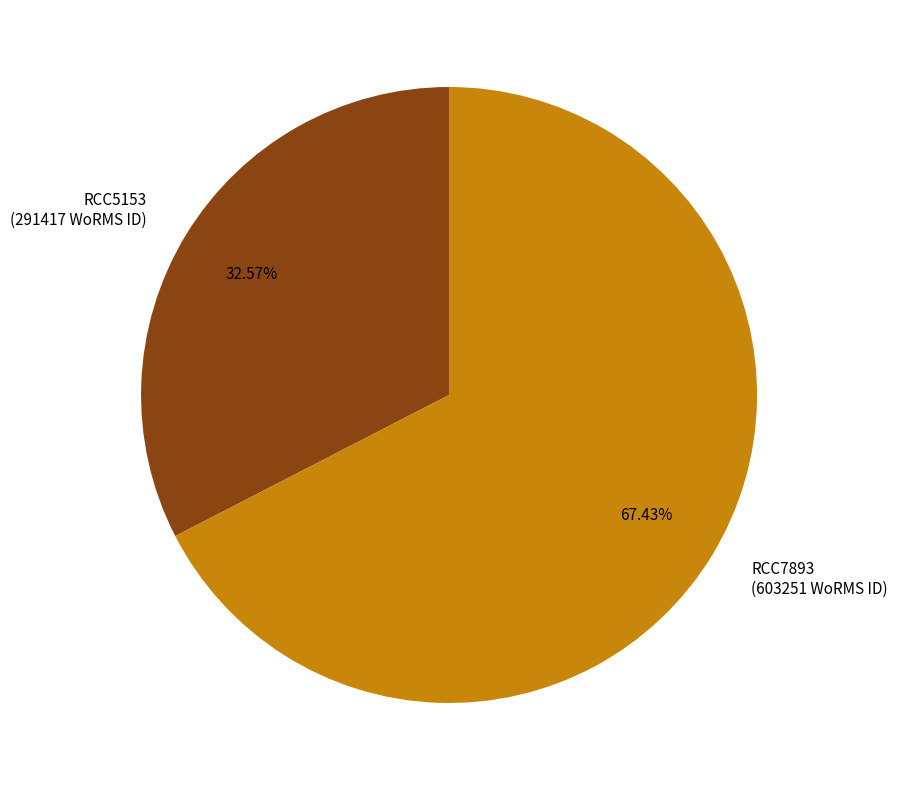

To the nearest percent, what is the difference between the RCC7893 and RCC5153 slice percentages?

35%